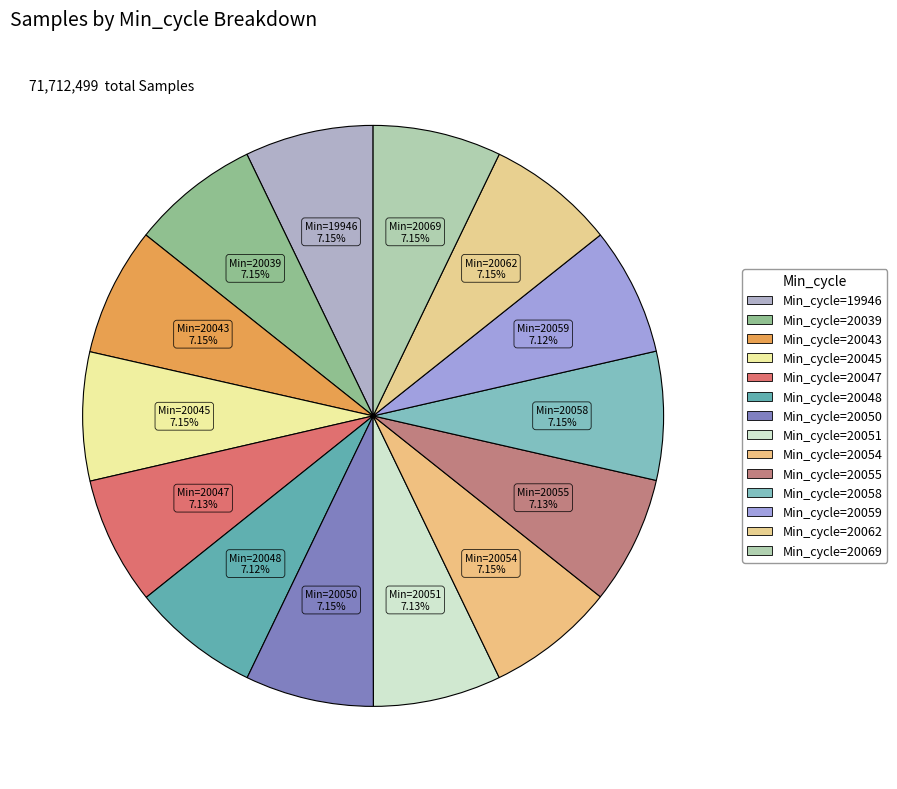

How many slices are in this pie chart?

14